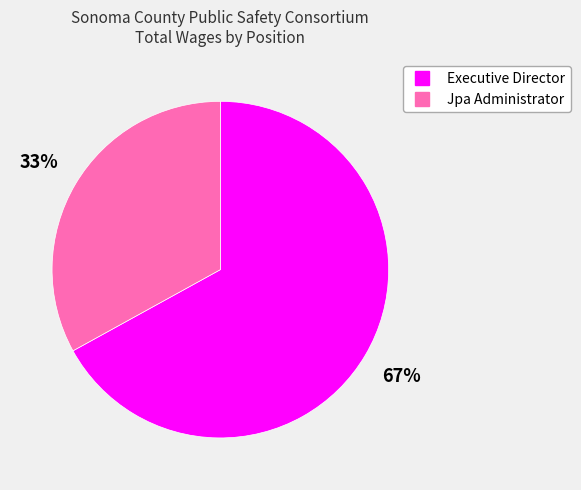

To the nearest percent, what is the average slice percentage?

50%